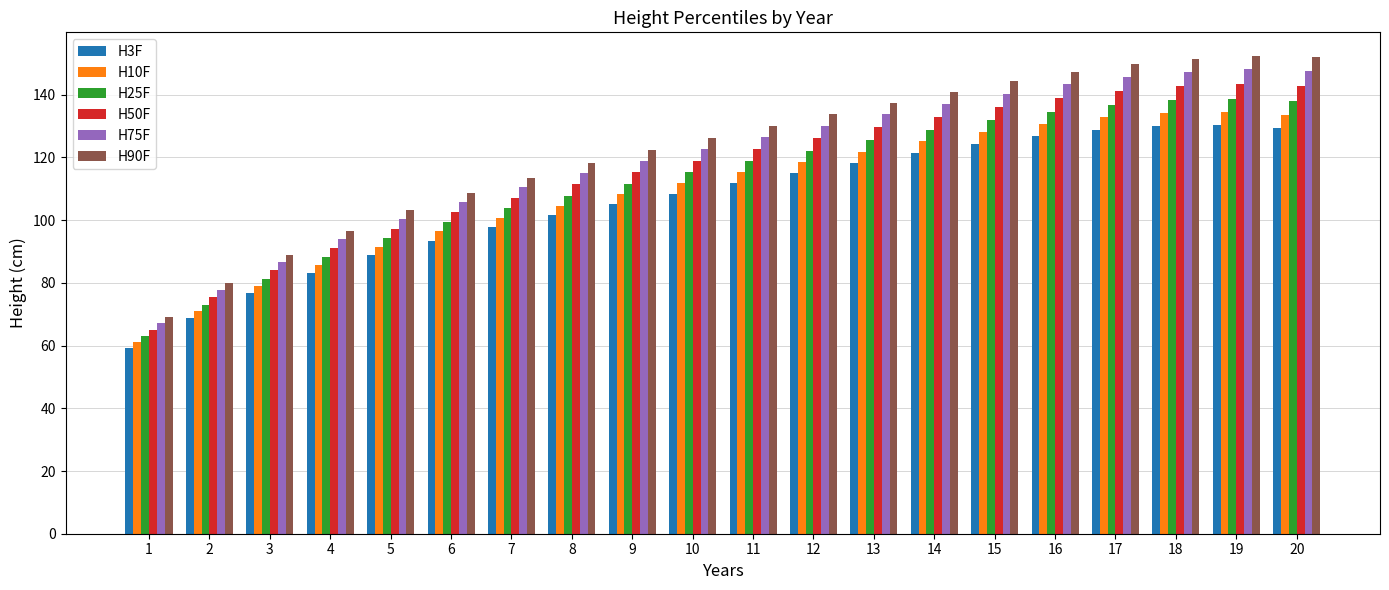

What is the total value across all series at 8?

658.3